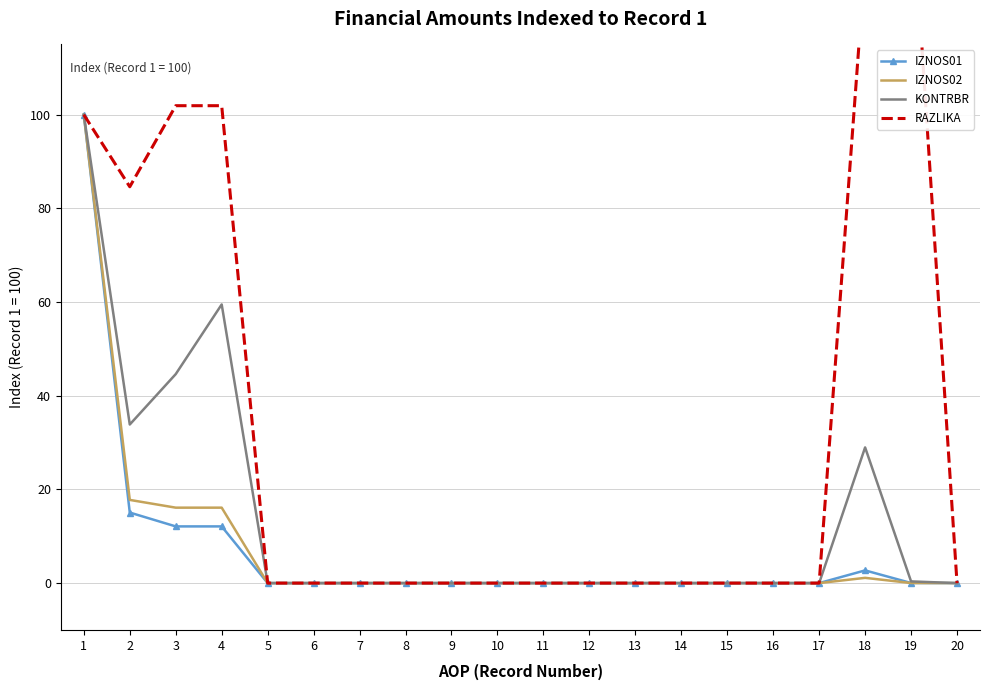

Between 8 and 10, which is larger?

8